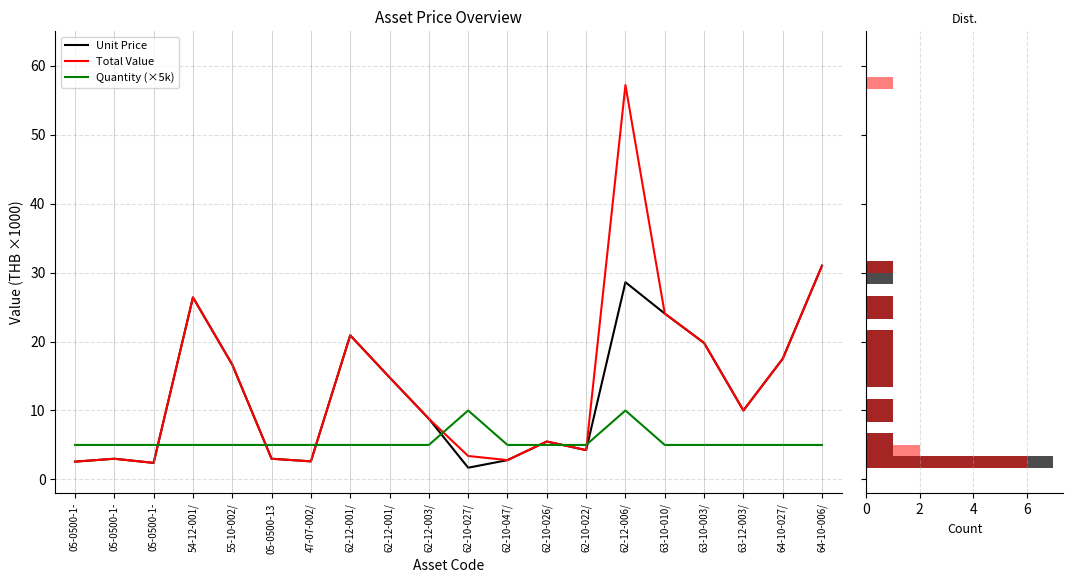

Rank the series by their maximum value, from highest to lowest.

Total Value (THB), Unit Price (THB), Quantity